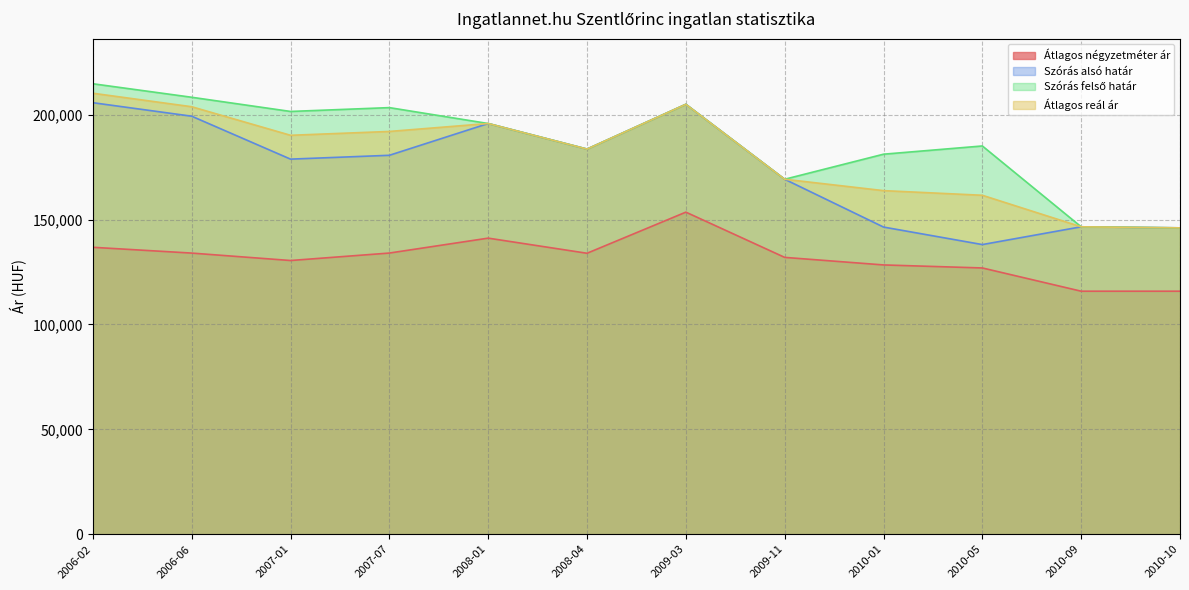

Which series has the largest total across all categories?

Szórás felső határ